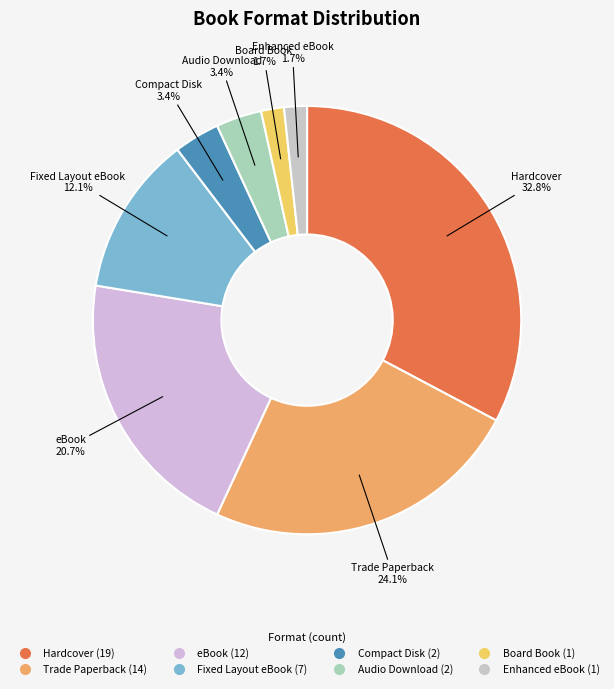

To the nearest percent, what is the difference between the largest and smallest slice percentages?

31%